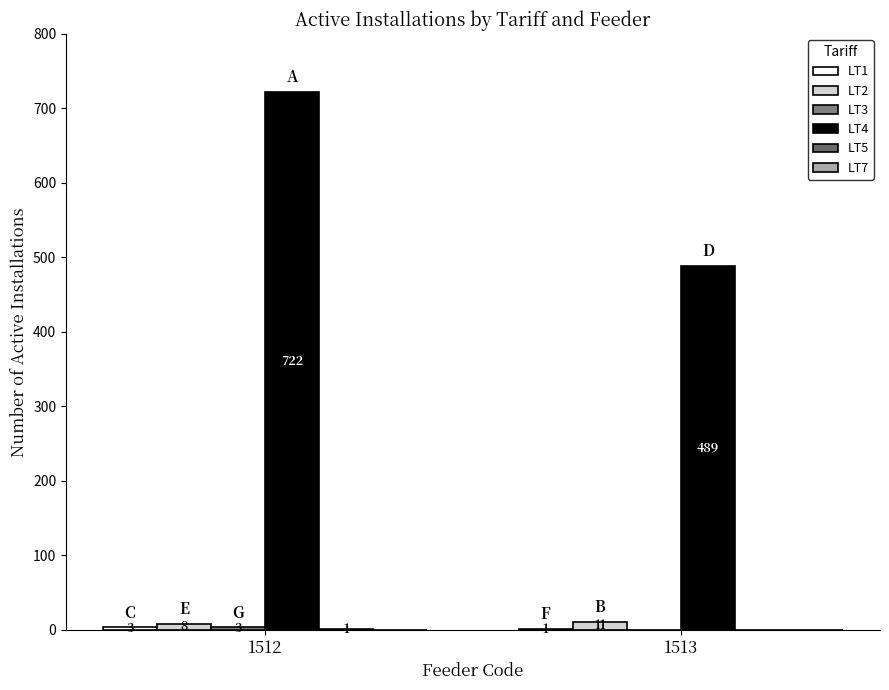

Which label corresponds to the smallest value in the chart?

1513